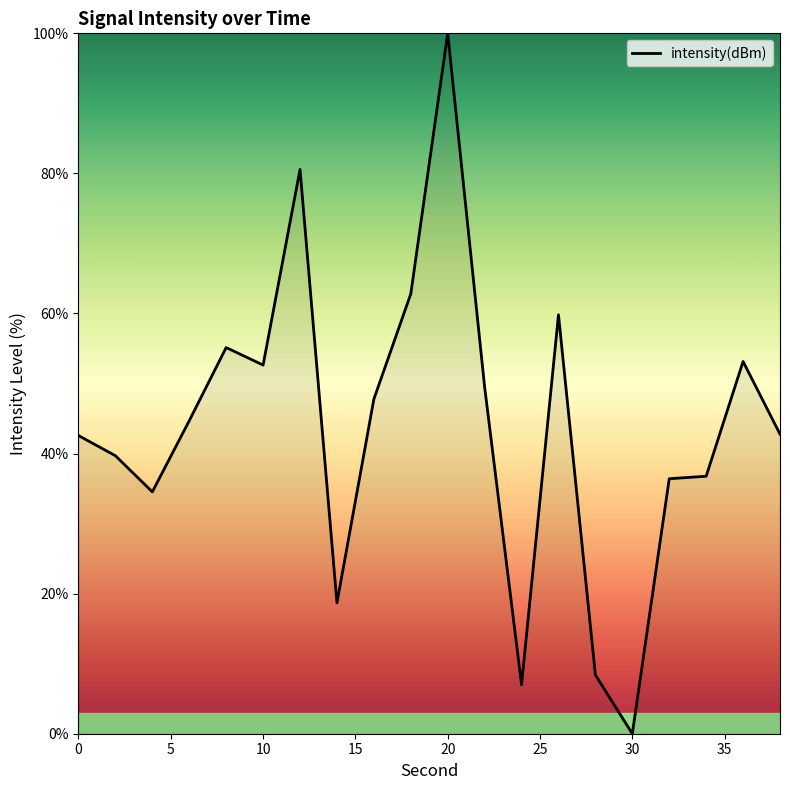

What is the maximum value shown in the chart?

100.0